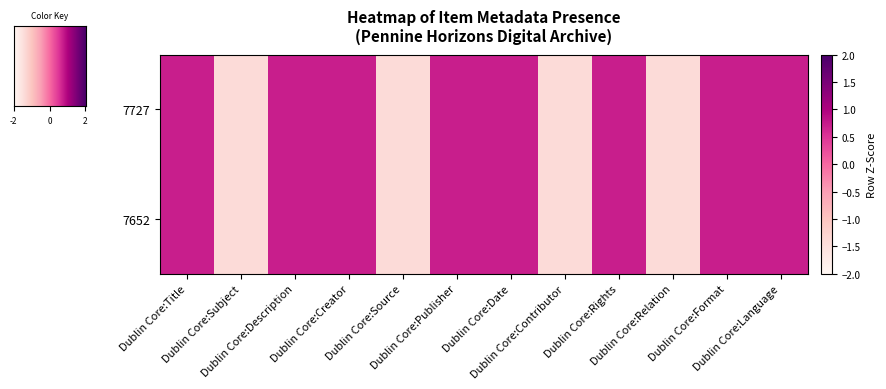

Where does the 7727 series first go above 0?

Dublin Core:Title